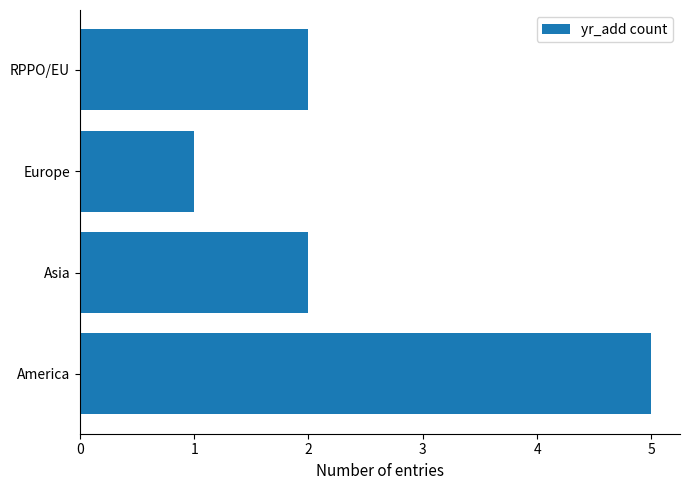

Which label corresponds to the smallest value in the chart?

Europe